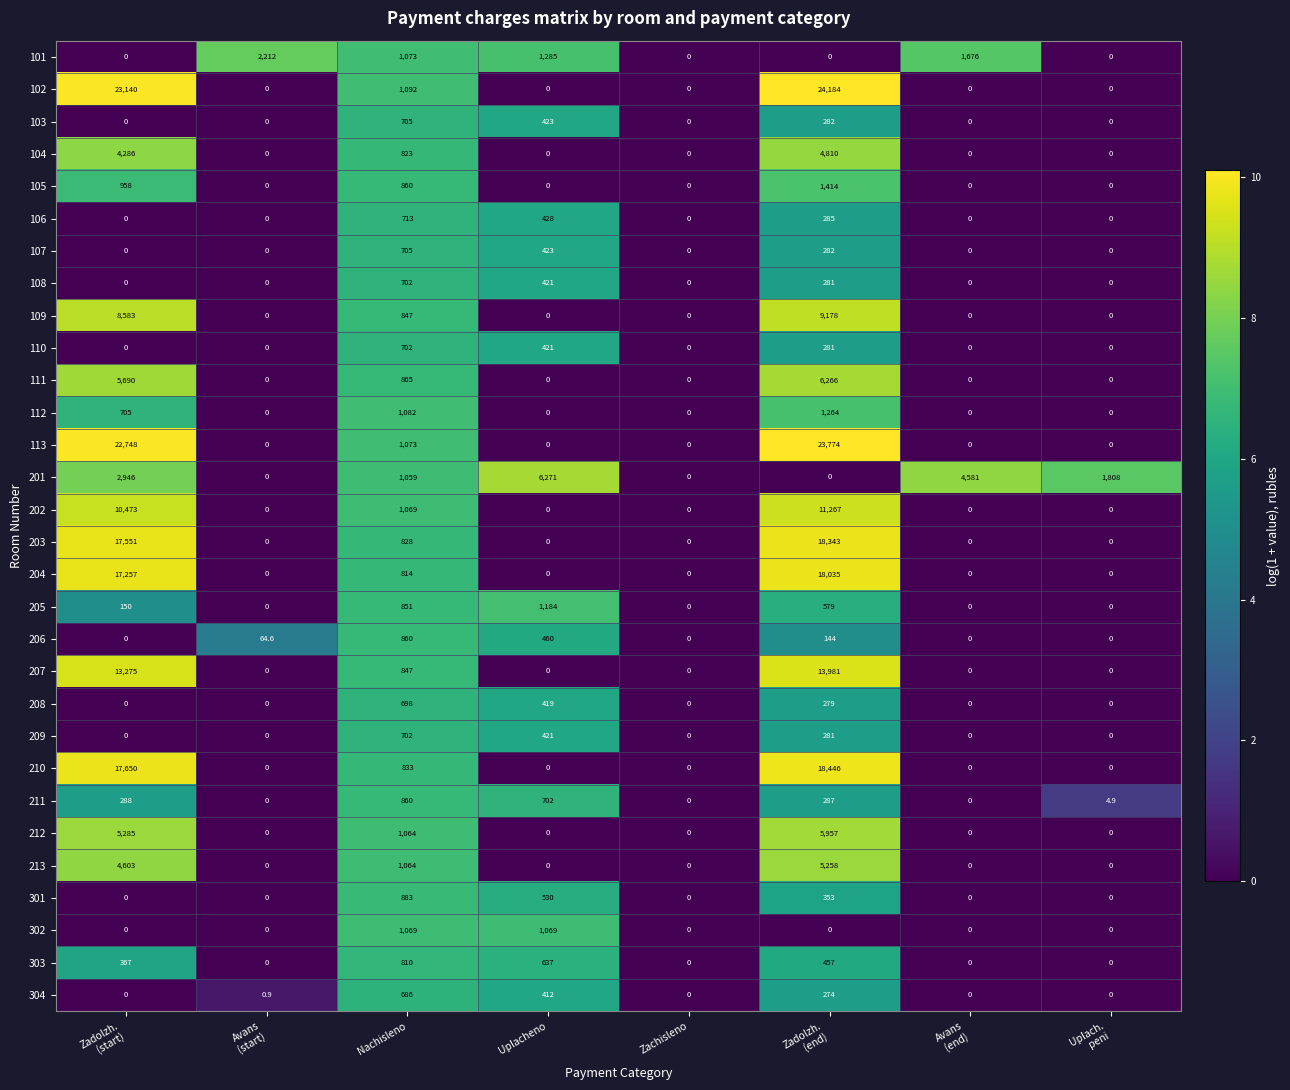

True or false: 109 has a value of 1198.6 at Nachisleno.

False